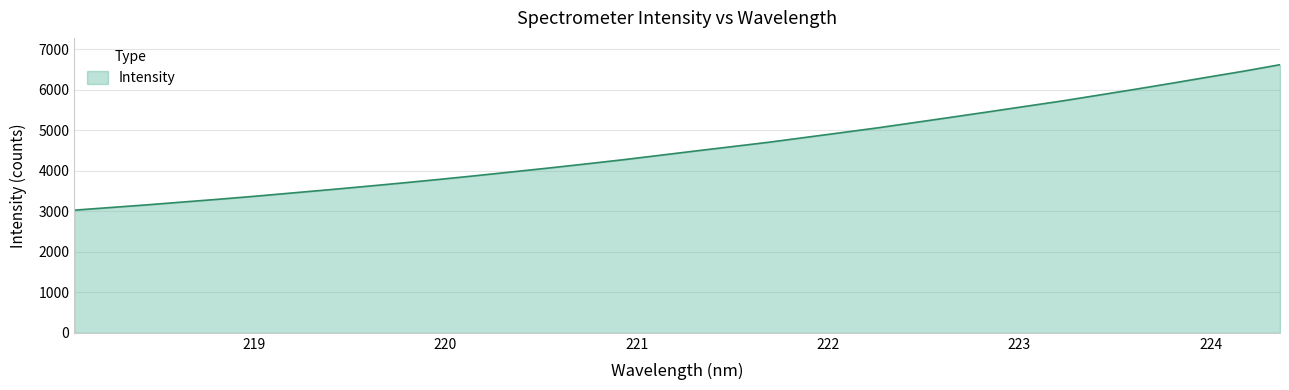

What is the maximum value shown in the chart?

6615.8